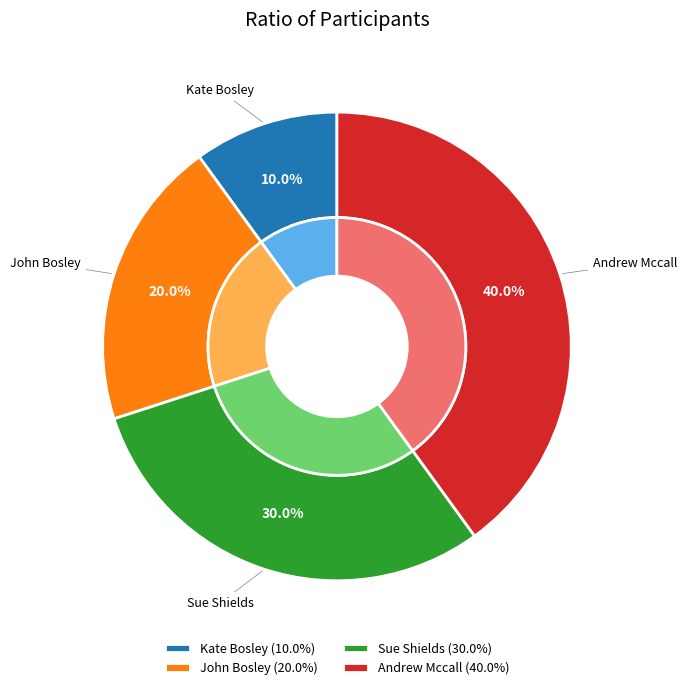

Approximately how many times larger is the value at Sue Shields compared to Andrew Mccall?

0.8